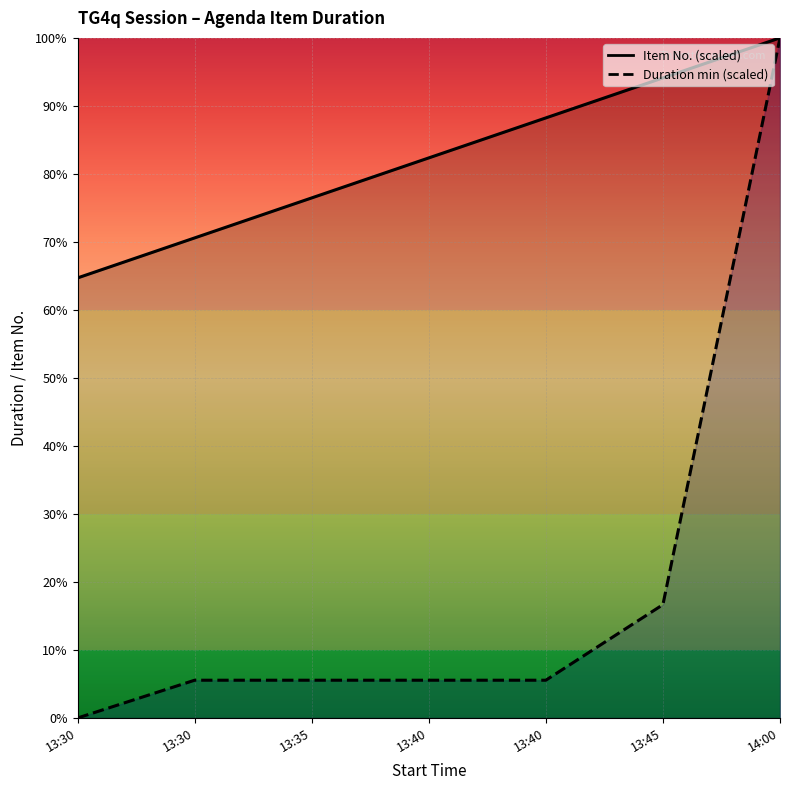

Reading left to right, extract all data points from this chart.

Item No.: 64.7	70.6	76.5	82.4	88.2	94.1	100.0
Duration (min): 0.0	5.6	5.6	5.6	5.6	16.7	100.0